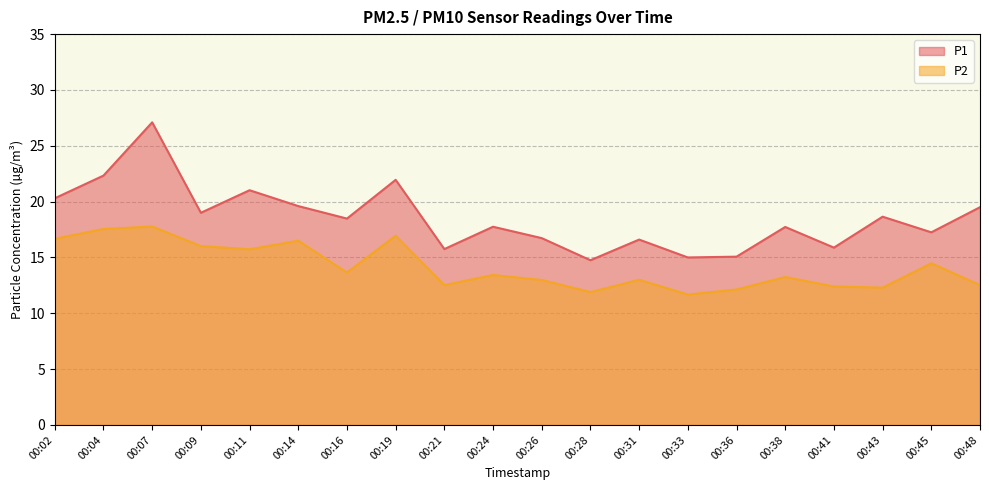

At which category is the sum across all series the highest?

00:07